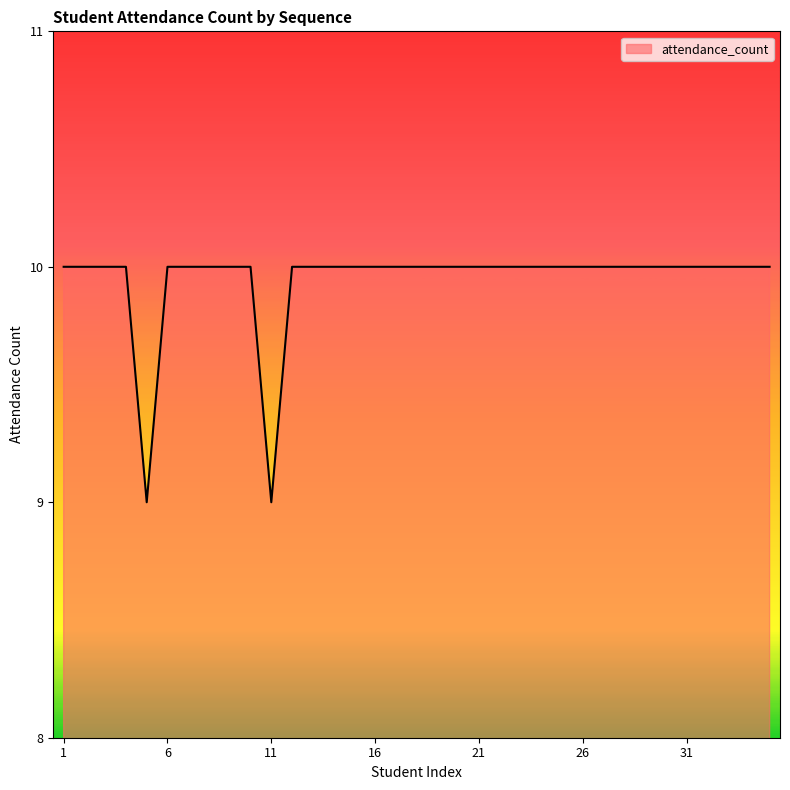

What is the minimum value shown in the chart?

9